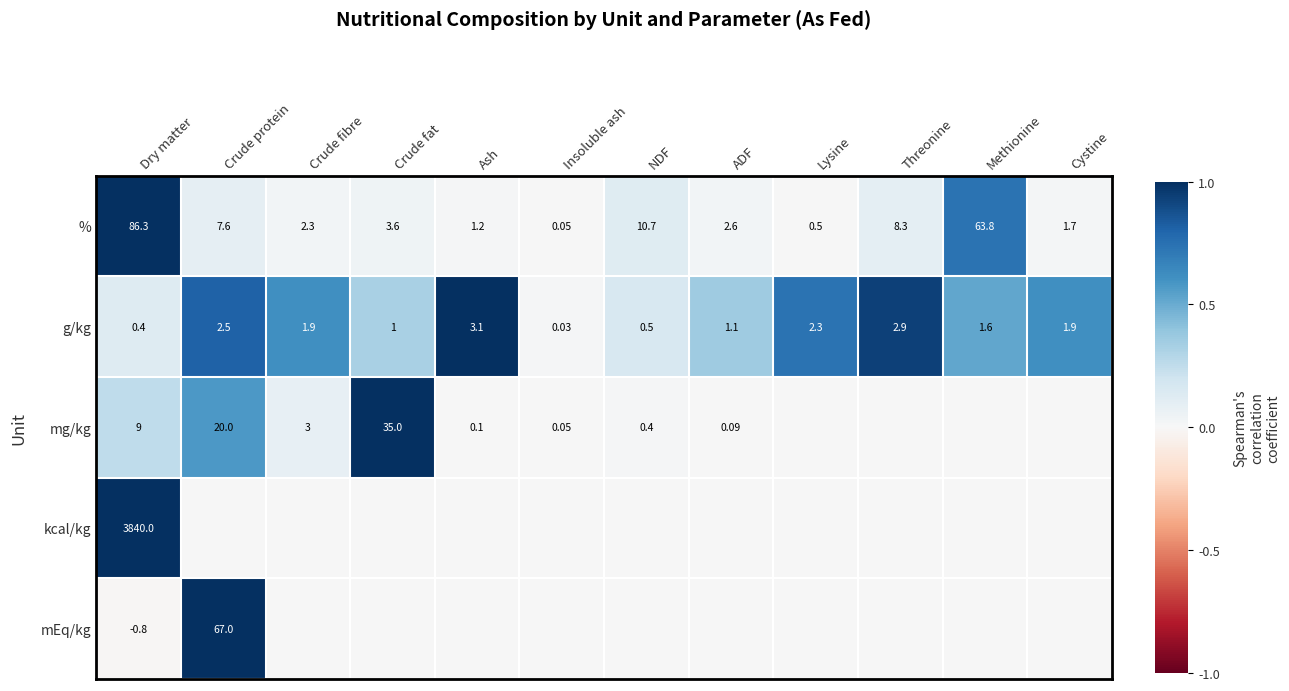

Where is % nearest to the value 43?

Methionine